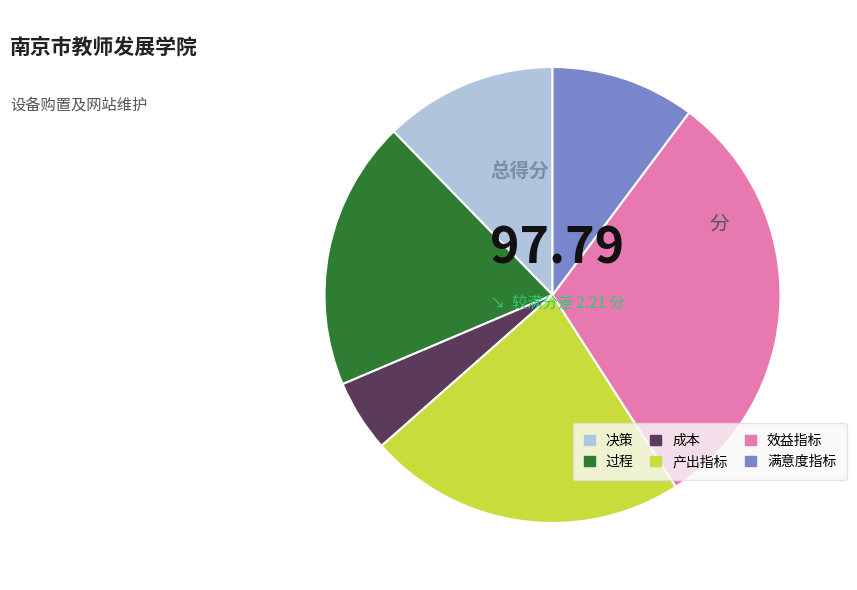

Is it true that 成本 is 12% of the pie?

False